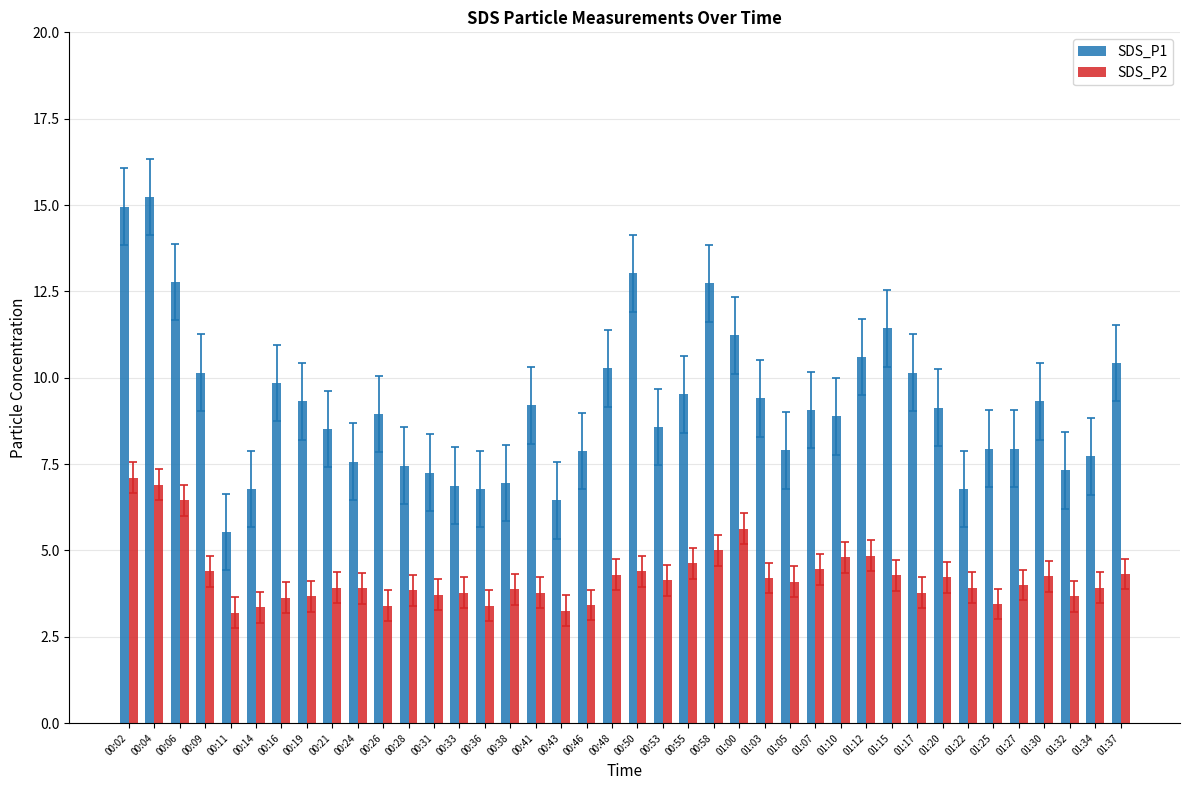

Rank the series by their average value, from lowest to highest.

SDS_P2, SDS_P1